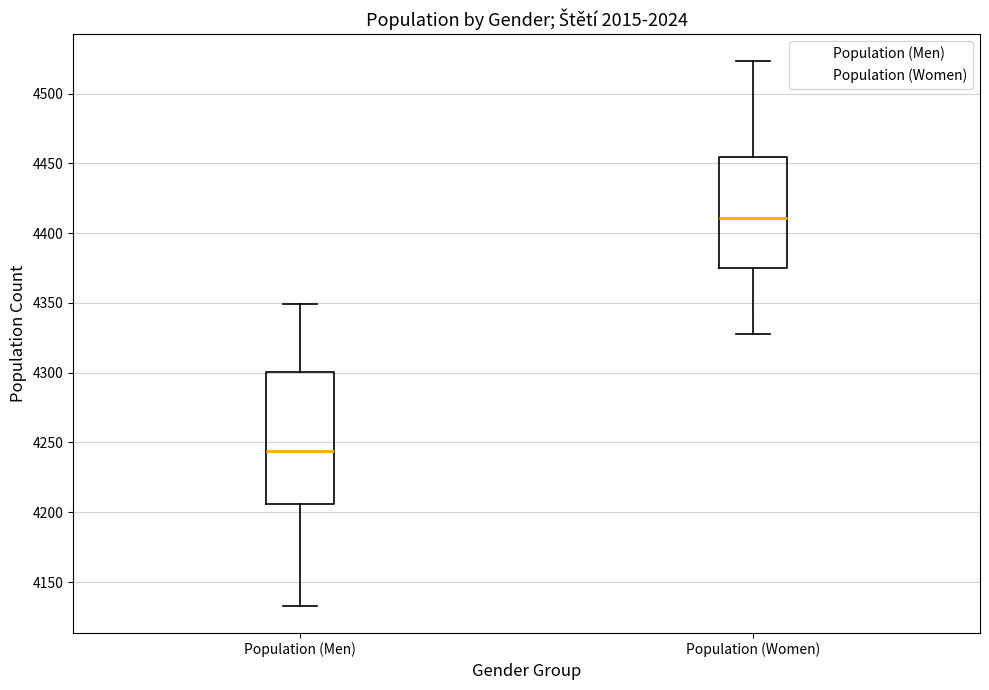

Reading left to right, read every box against the y-axis: the position of its median line, the range the box covers, and the ends of its whiskers. The values are not printed on the chart, so give them approximately, as read against the axis.

Population (Men): median 4245, box 4205 to 4300, whiskers 4135 to 4350
Population (Women): median 4410, box 4375 to 4455, whiskers 4330 to 4525